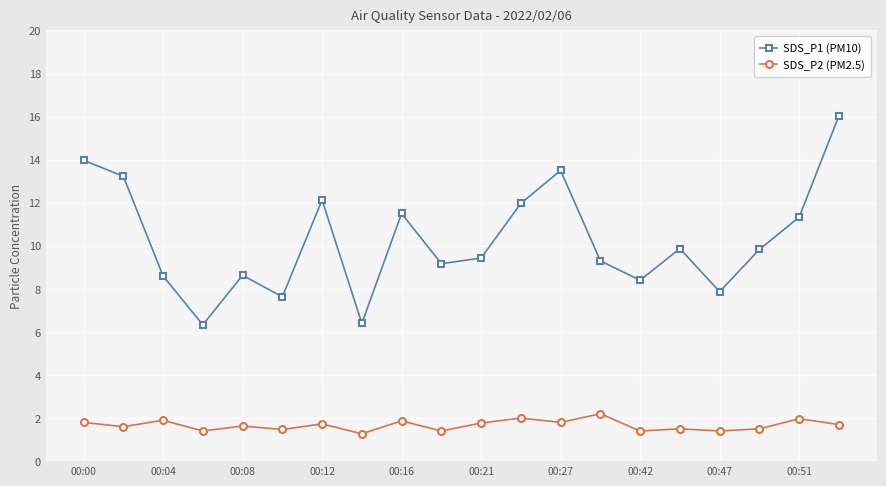

Which series has the widest spread of values?

SDS_P1 (PM10)